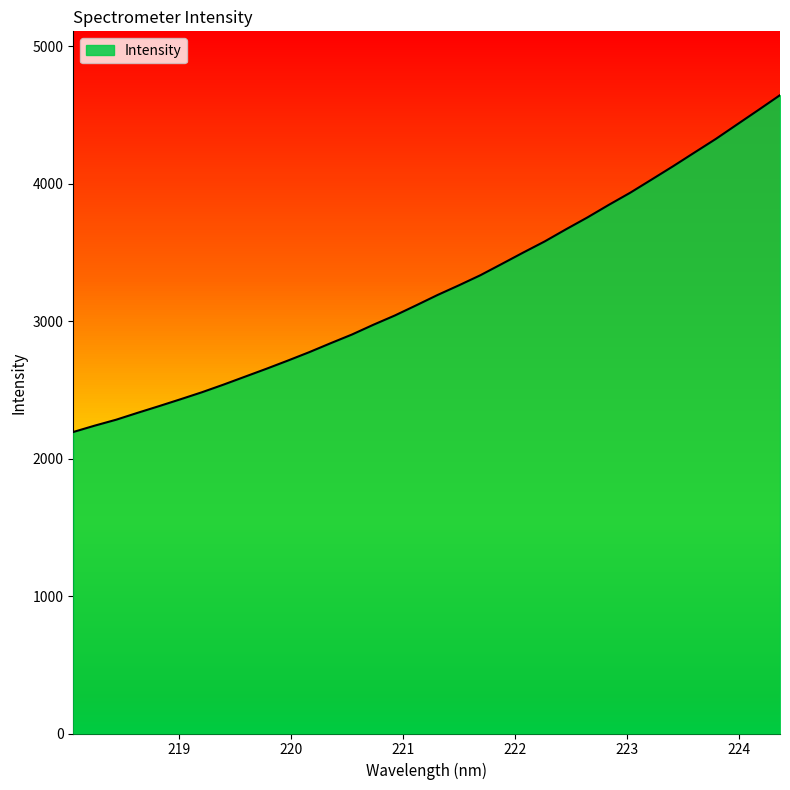

What is the change in value from 220.7354 to 220.9264?

+67.2